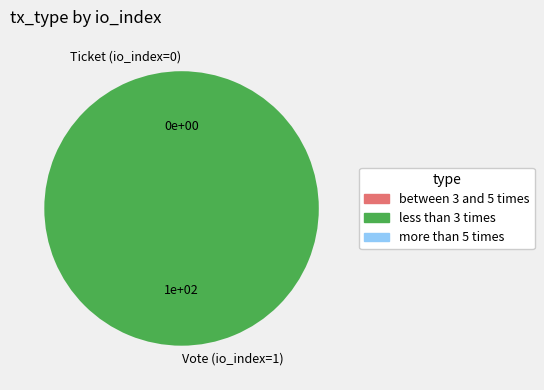

Combined, what portion of the pie is Vote (io_index=1) and Ticket (io_index=0)?

100.0%